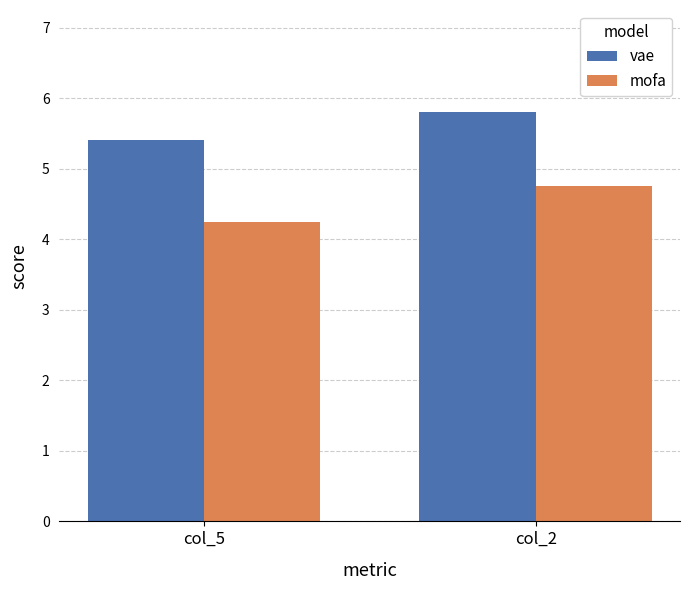

Between col_5 and col_2, which series saw the biggest shift?

mofa